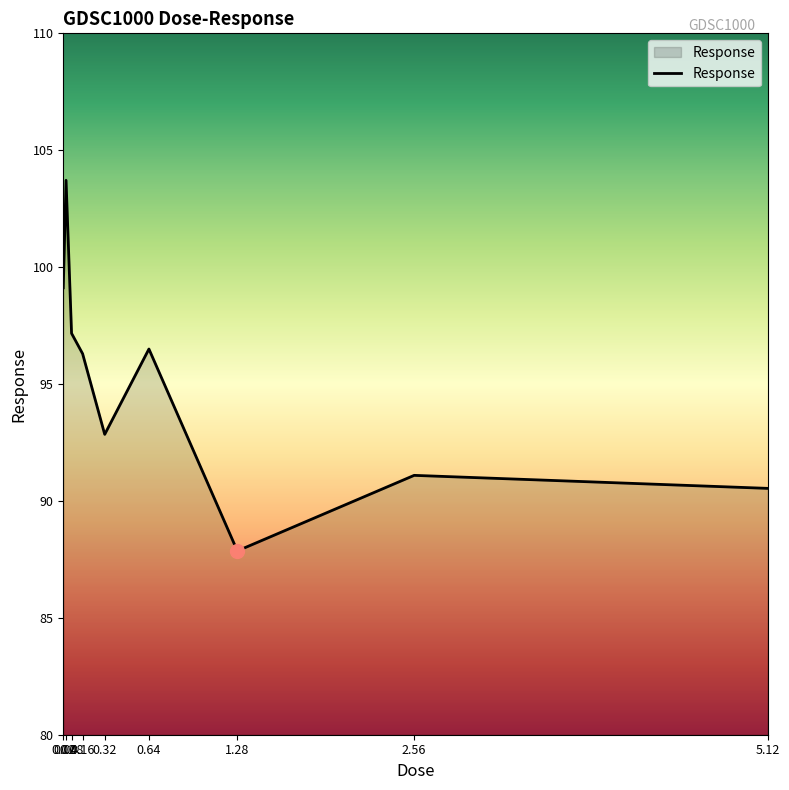

What is the smallest value displayed?

87.9